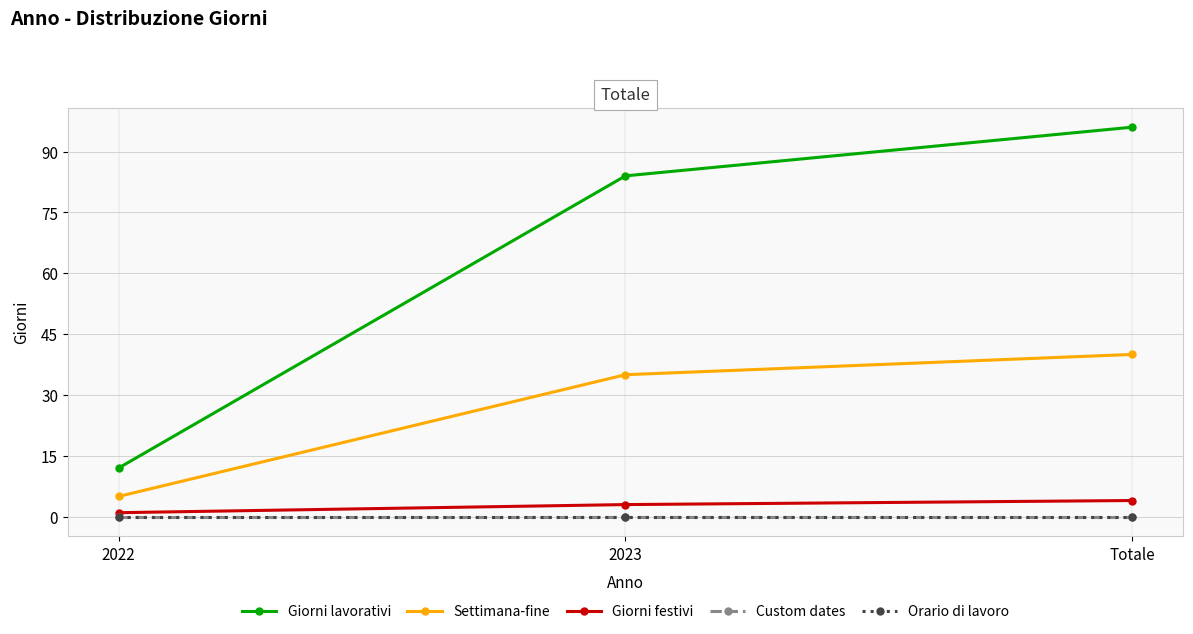

Is this an area chart (filled region under the line)?

No